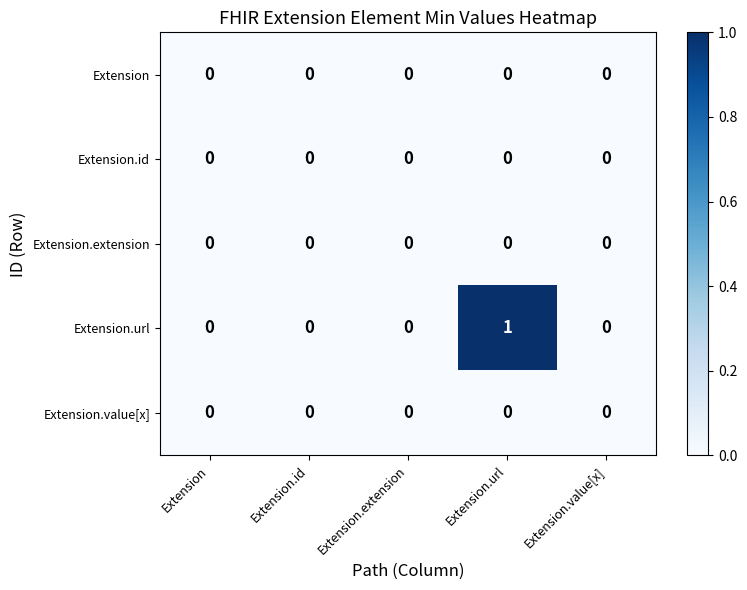

At which category is the sum across all series the highest?

Extension.url